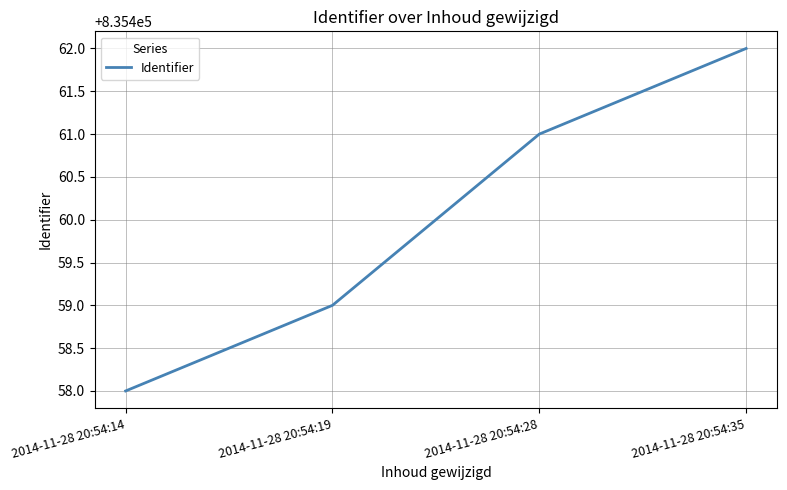

How many lines are shown in the chart?

1